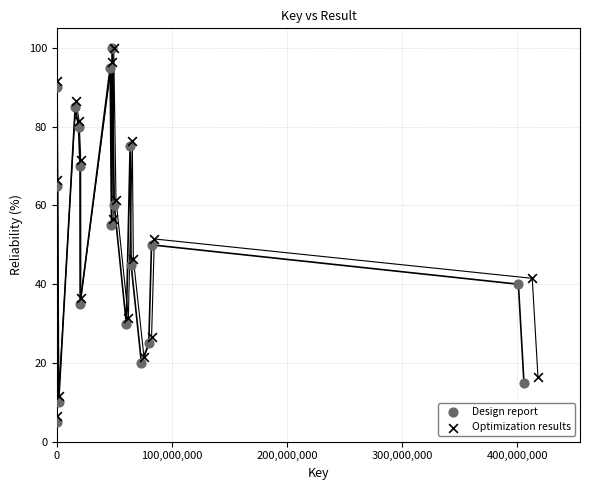

Which series has the largest Y range (max minus min)?

Design report